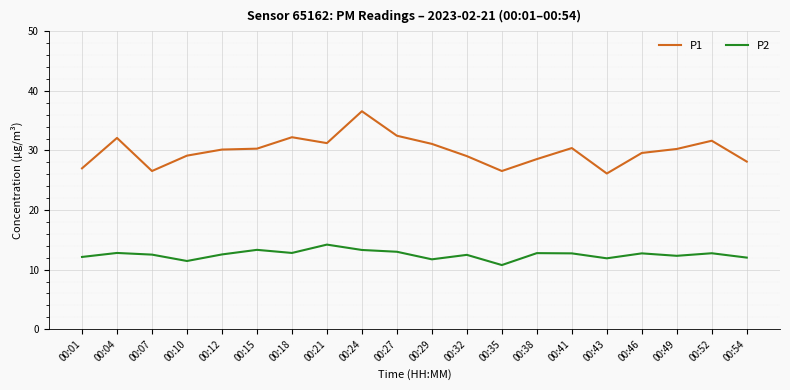

True or false: P1 and P2 intersect in this chart.

False